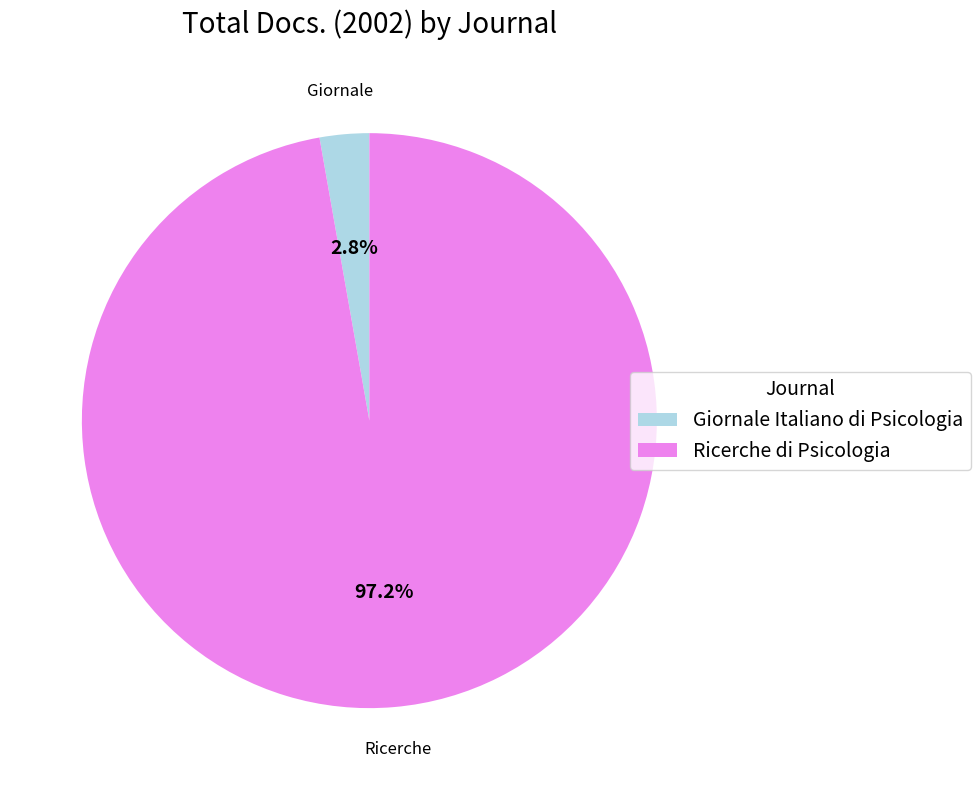

Do Ricerche di Psicologia and Giornale Italiano di Psicologia together represent more than half of the pie?

Yes